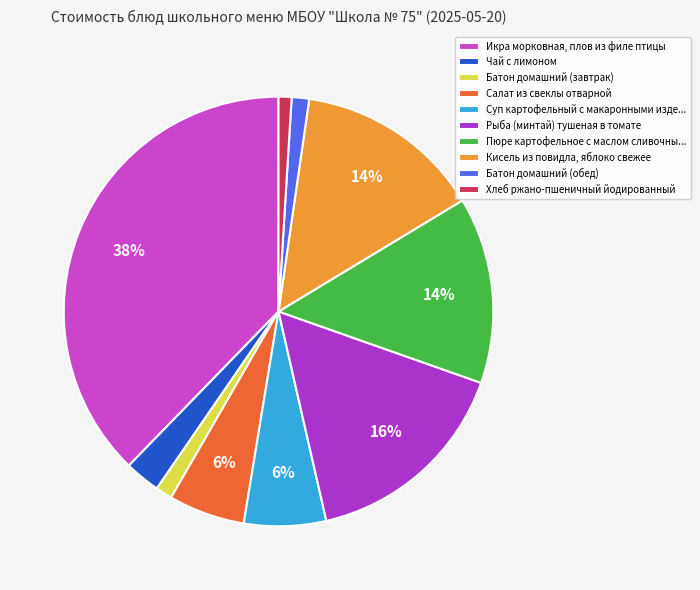

Does Рыба (минтай) тушеная в томате represent more than half of the total?

No